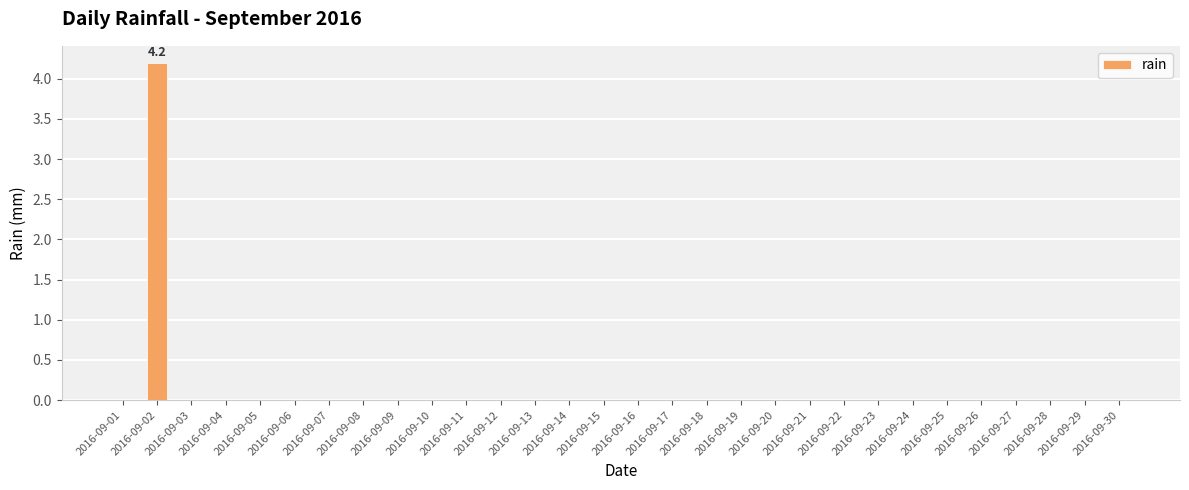

Reading right to left, what are all the values shown in this chart?

0.0	0.0	0.0	0.0	0.0	0.0	0.0	0.0	0.0	0.0	0.0	0.0	0.0	0.0	0.0	0.0	0.0	0.0	0.0	0.0	0.0	0.0	0.0	0.0	0.0	0.0	0.0	0.0	4.2	0.0